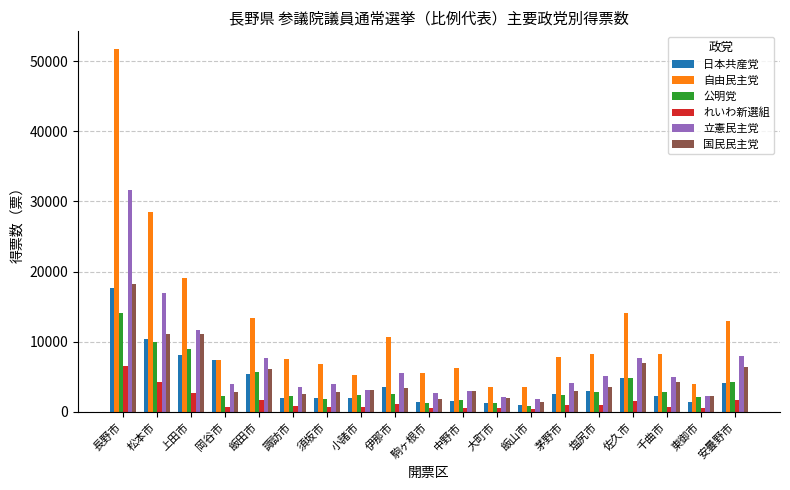

What is the sum of the れいわ新選組 values at 飯山市 and 中野市?

865.0